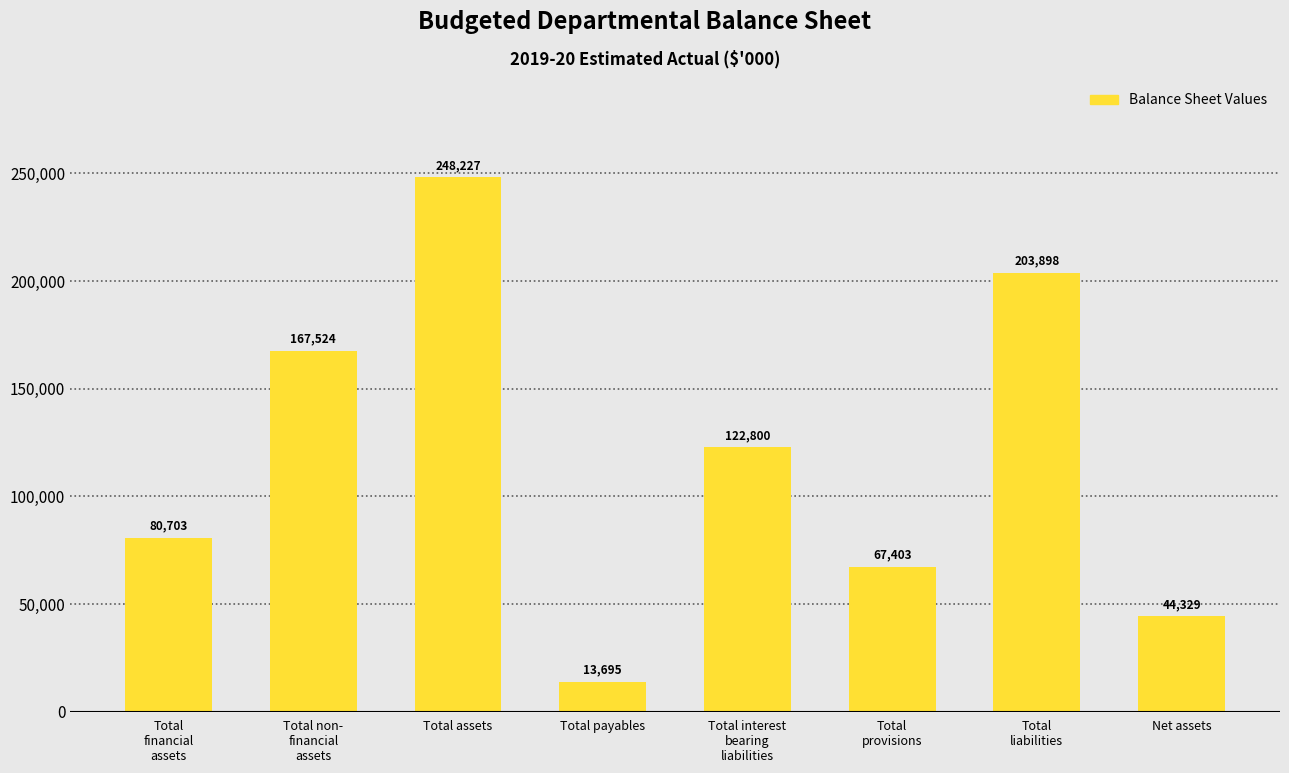

Reading left to right, what are all the values shown in this chart?

80703	167524	248227	13695	122800	67403	203898	44329